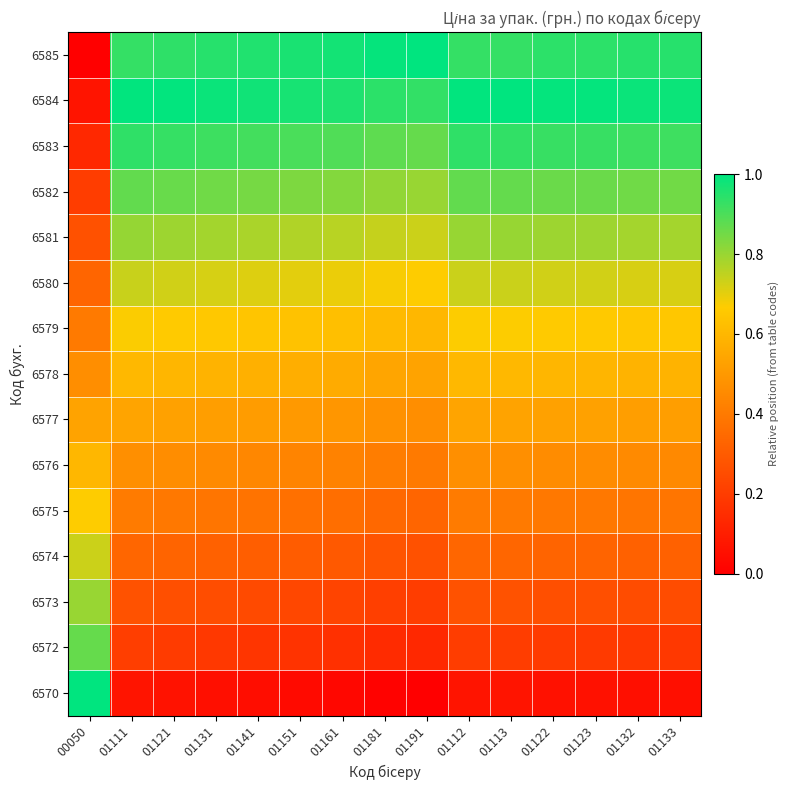

Which has a higher value, 00050 or 01191?

00050